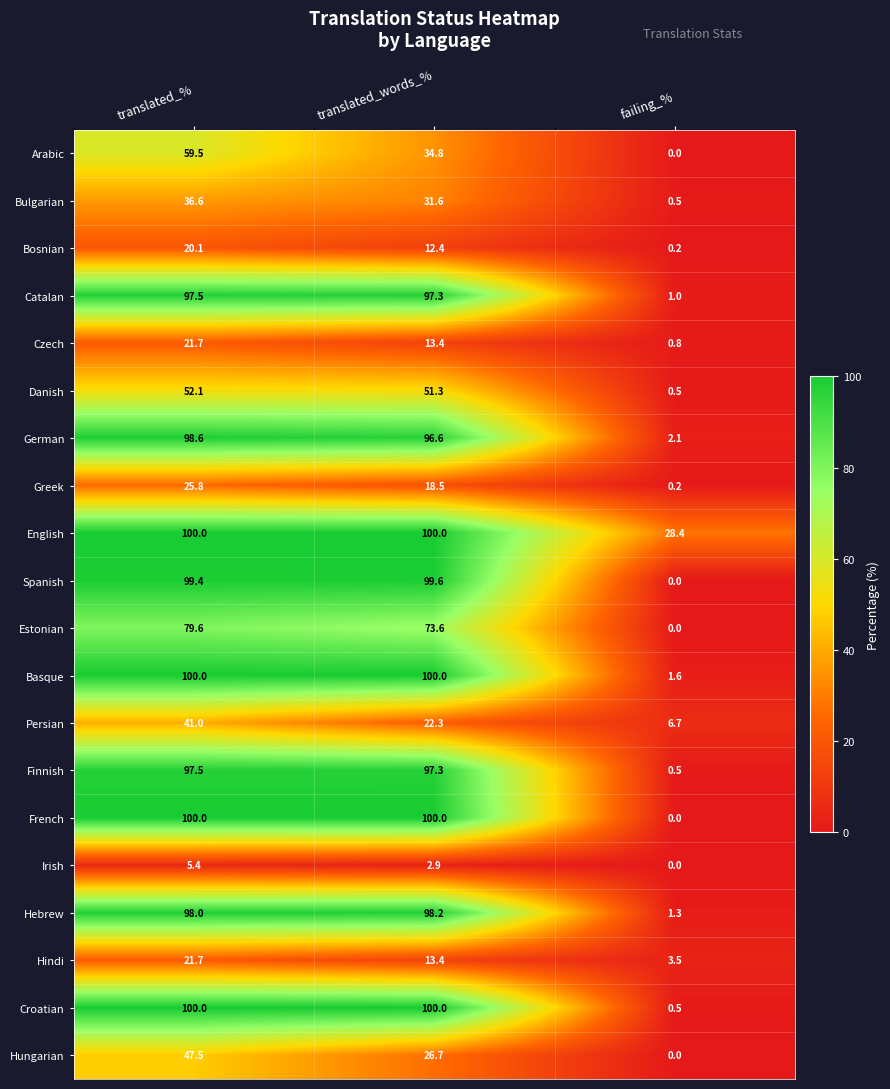

Count the number of categories in the chart.

3